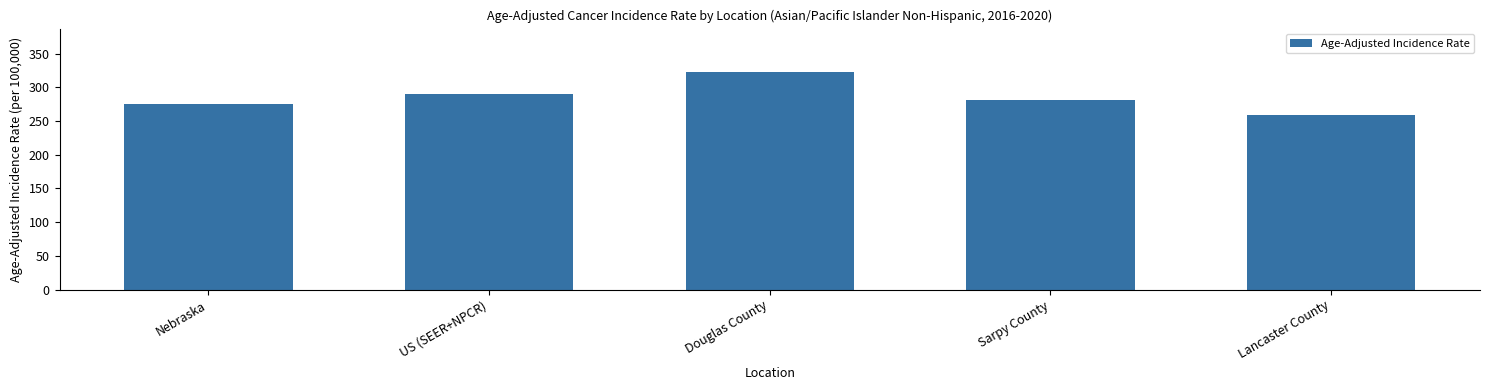

What is the approximate value at Lancaster County?

259.2